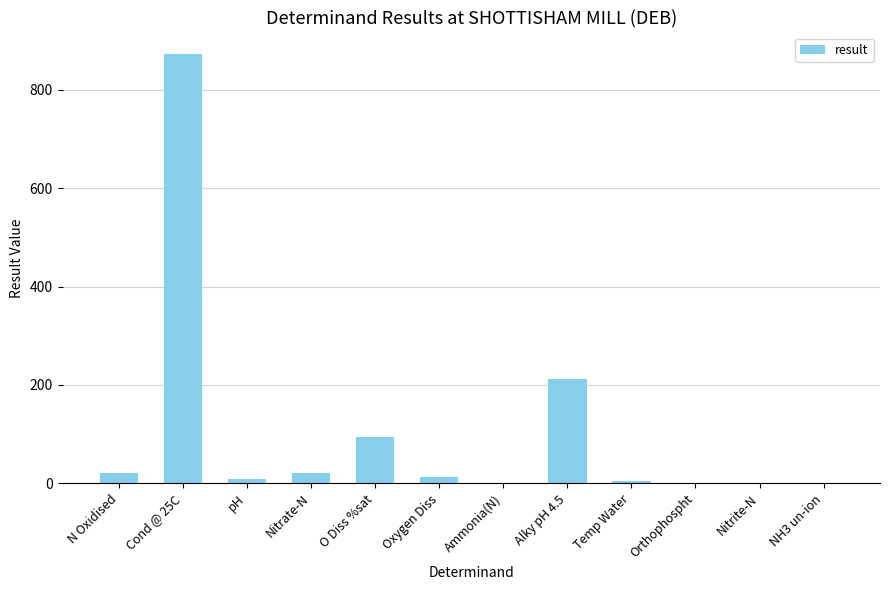

What is the maximum value shown in the chart?

873.0